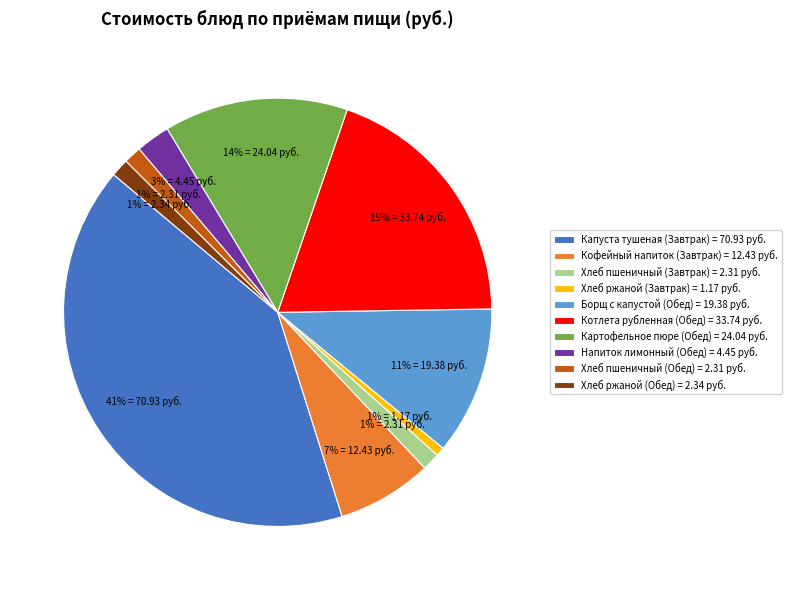

How many slices are in this pie chart?

10